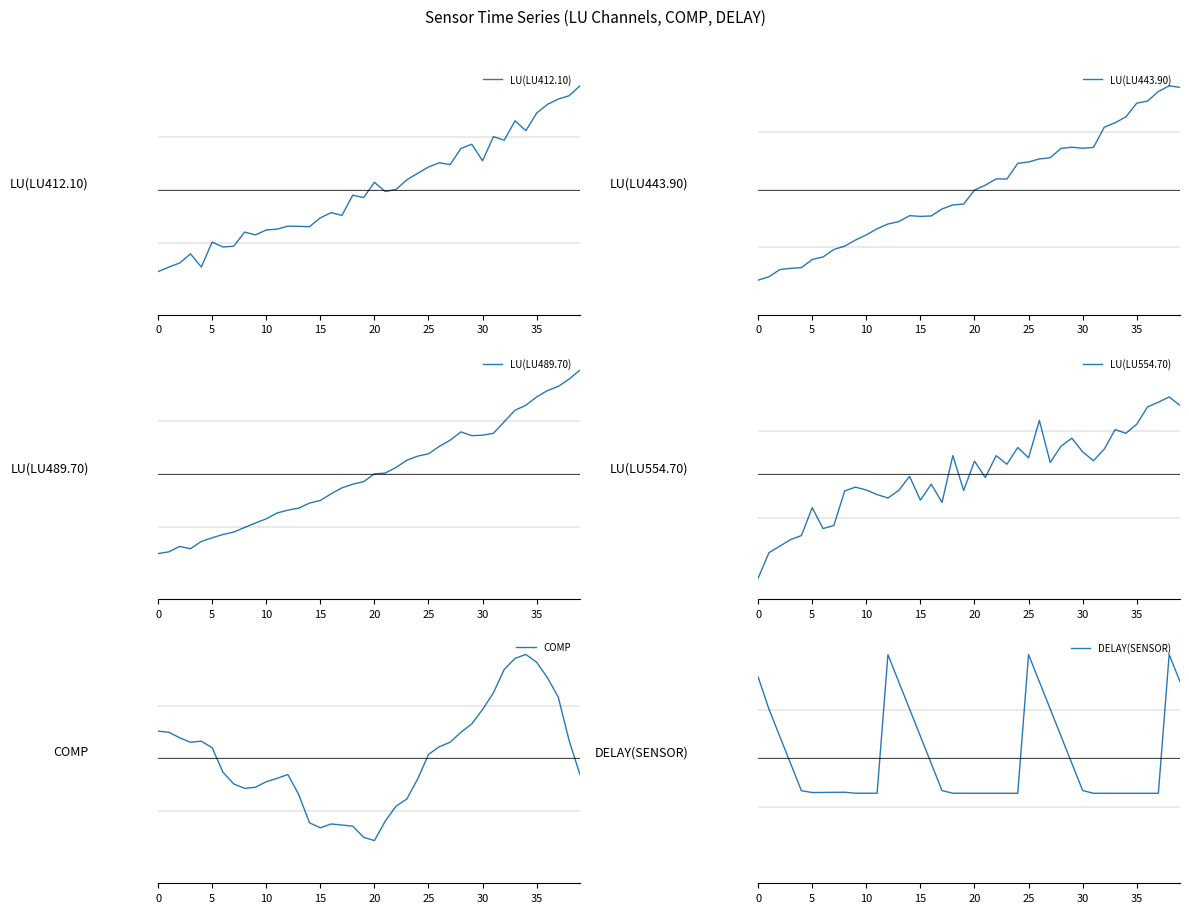

In COMP, how many points are higher than both neighbors (excluding endpoints)?

4